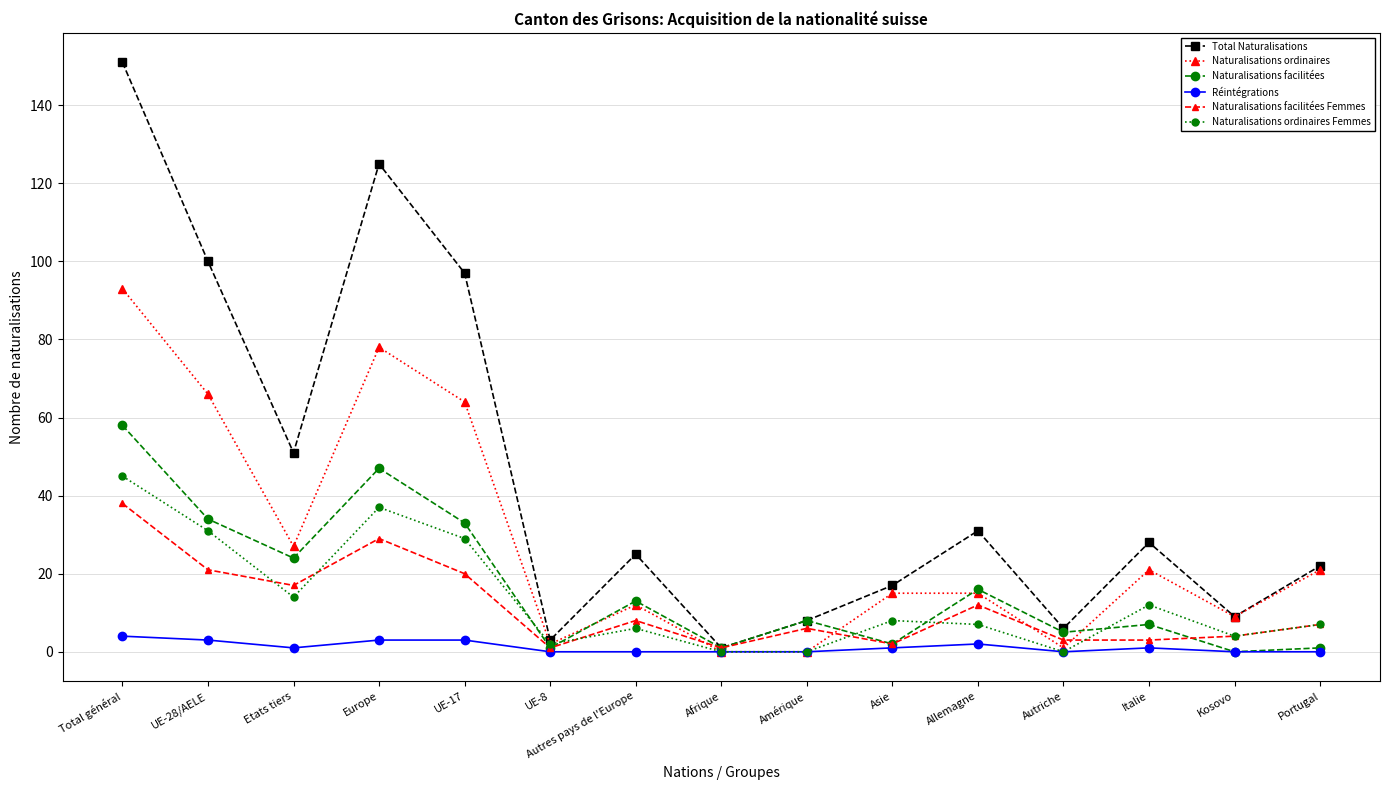

What are all the series names shown in the legend?

Total Naturalisations, Naturalisations ordinaires, Naturalisations facilitées, Réintégrations, Naturalisations facilitées Femmes, Naturalisations ordinaires Femmes